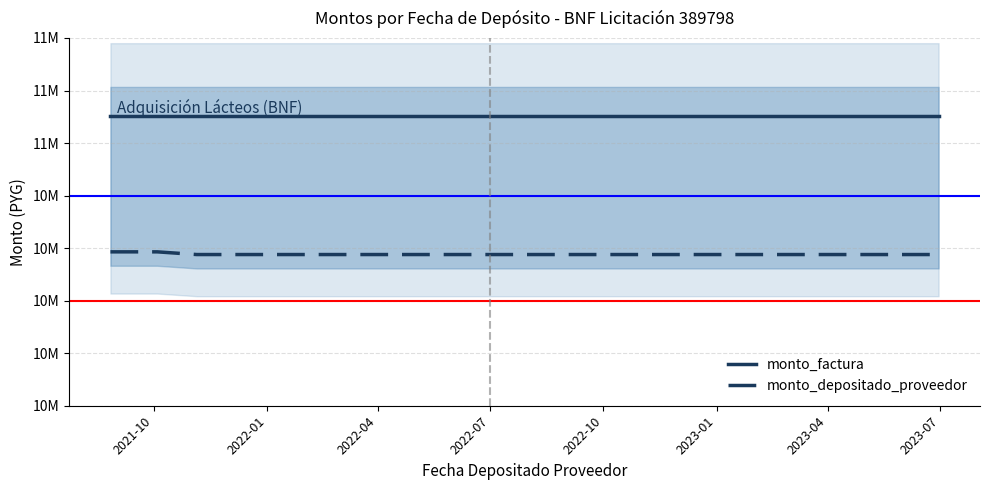

The monto_depositado_proveedor series shows 10575587 at 2022-07. True or false?

True